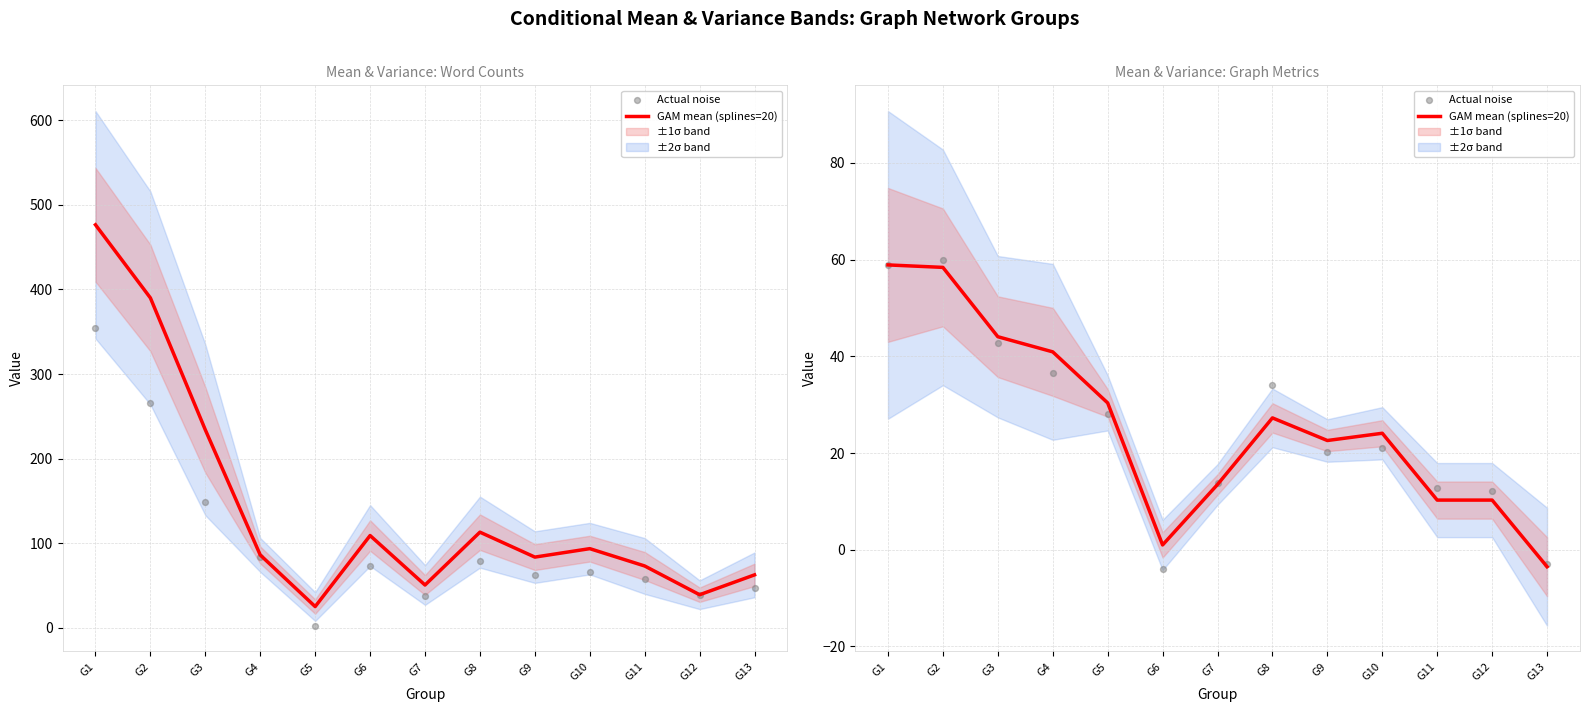

Is the value of GAM mean (splines=20) at G1 greater than the value of Actual noise at G7?

Yes